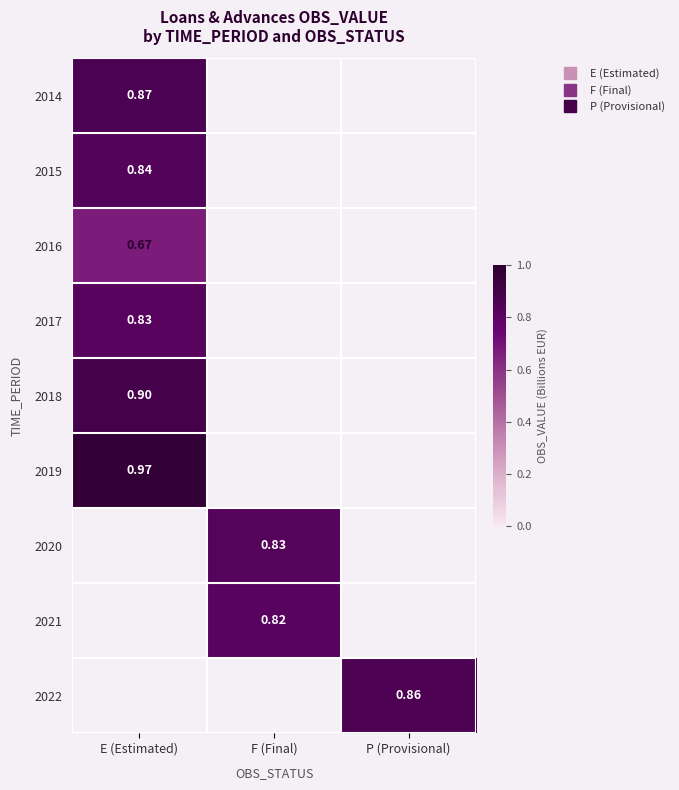

At which category does the chart reach its peak across all series?

E (Estimated)